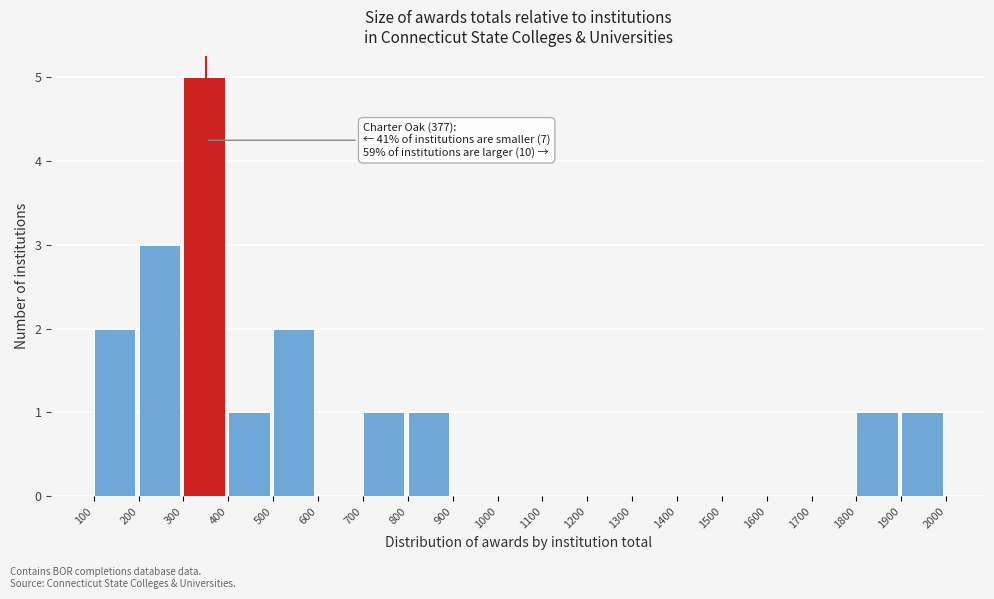

Which range on the x-axis has the tallest bar?

300 to 400